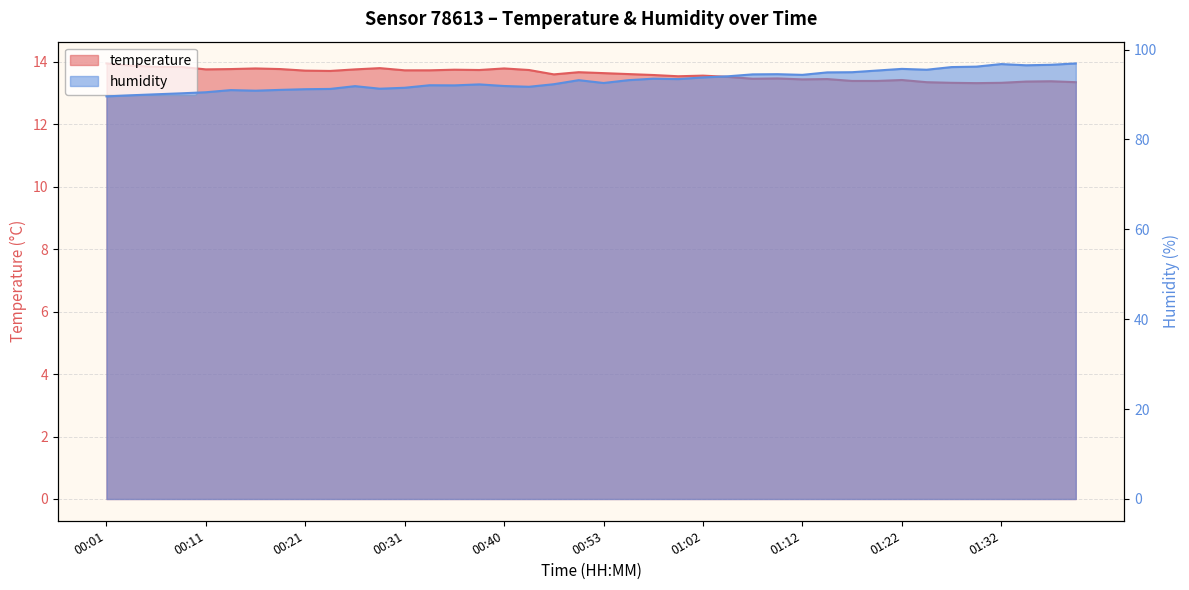

Which series changed the most between 00:53 and 00:57?

humidity